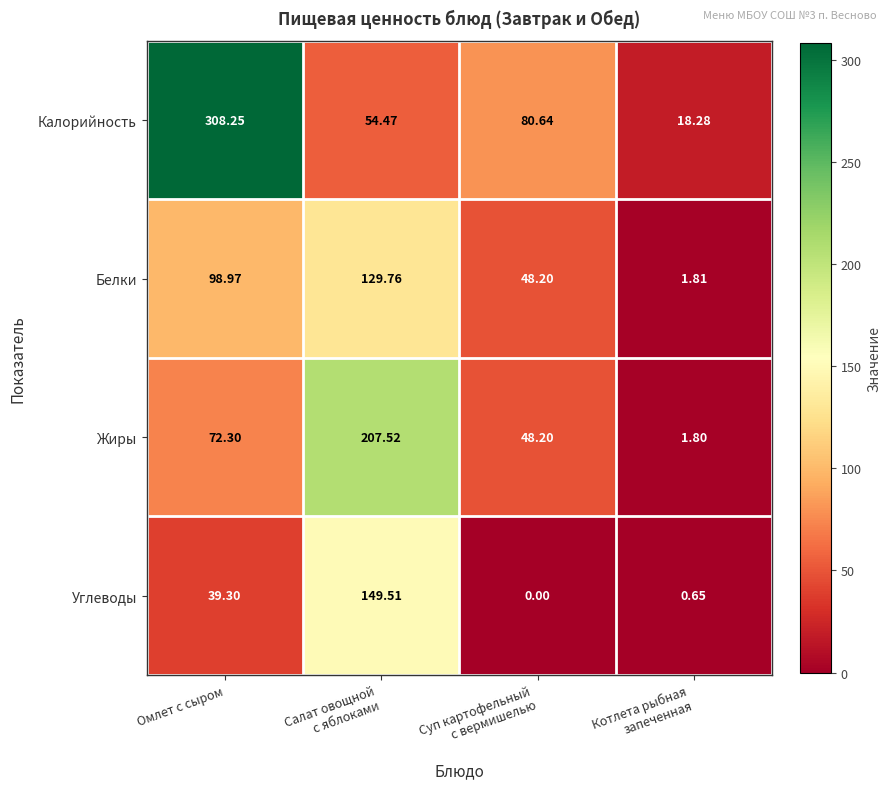

List the series in order of their overall mean, lowest first.

Углеводы, Белки, Жиры, Калорийность